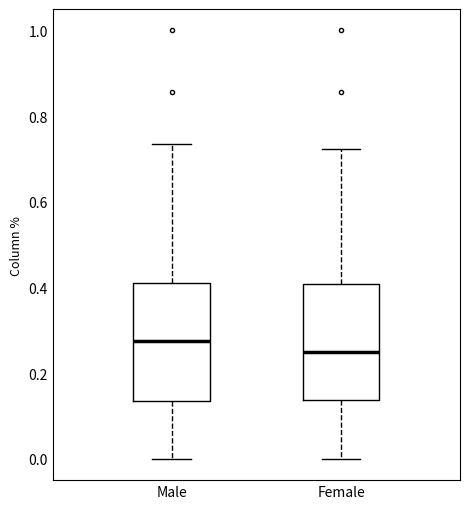

Where is the lower edge of the box for Female on the y-axis? The values are not printed on the chart, so give them approximately, as read against the axis.

0.14